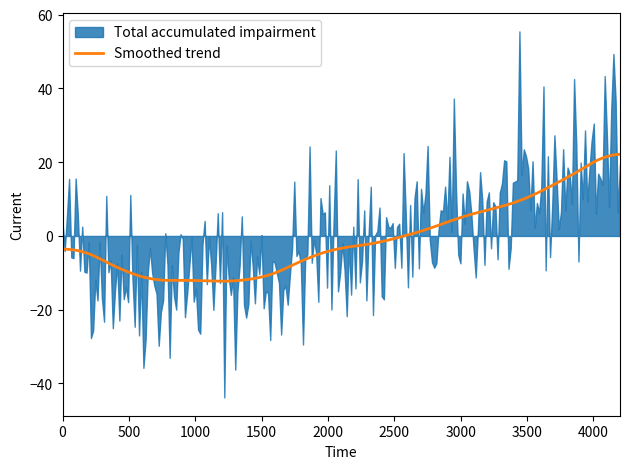

How many lines are shown in the chart?

1